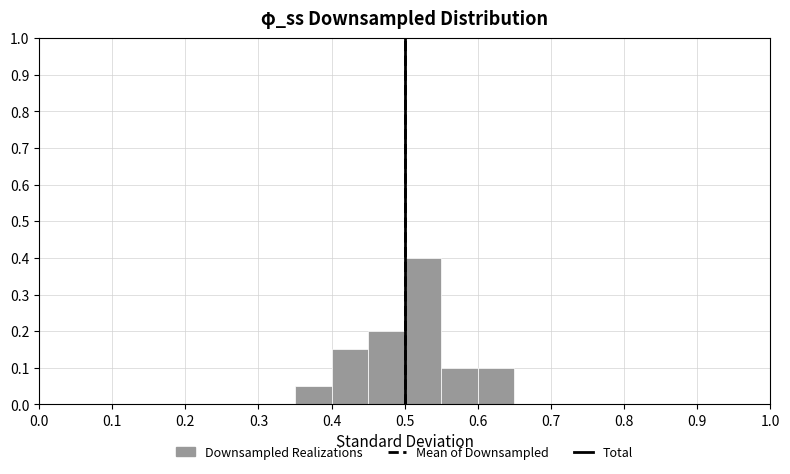

What is the height of the bar covering 0.45 to 0.50 on the x-axis? The values are not printed on the chart, so give them approximately, as read against the axis.

0.20